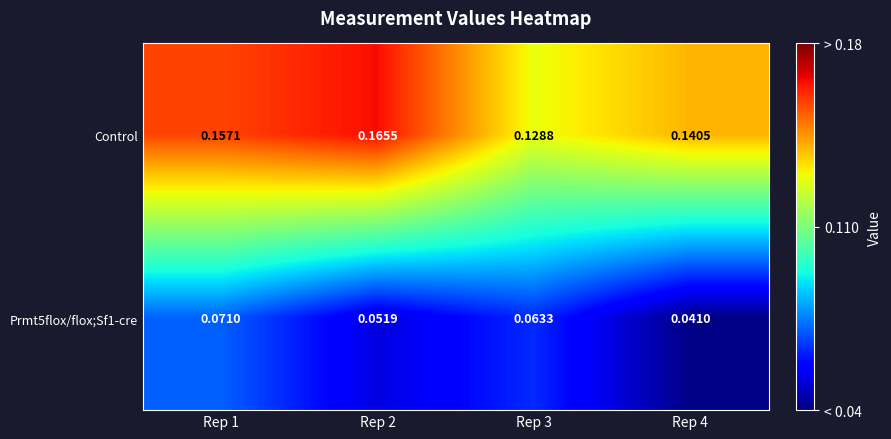

Which series has the largest range (max minus min)?

Control